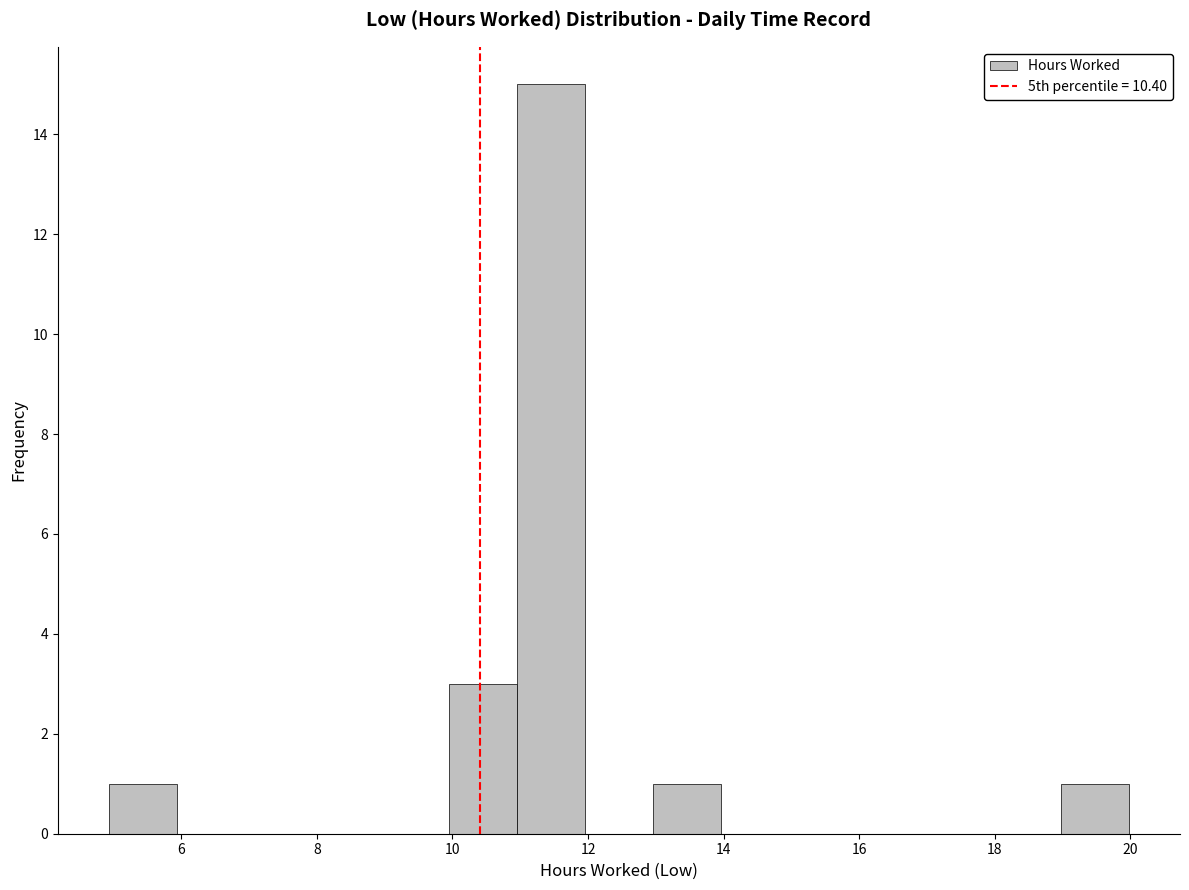

How tall is the bar that spans 13 to 14 on the x-axis? Neither the bar edges nor the heights are printed on the chart, so give them approximately, as read against the axes.

1